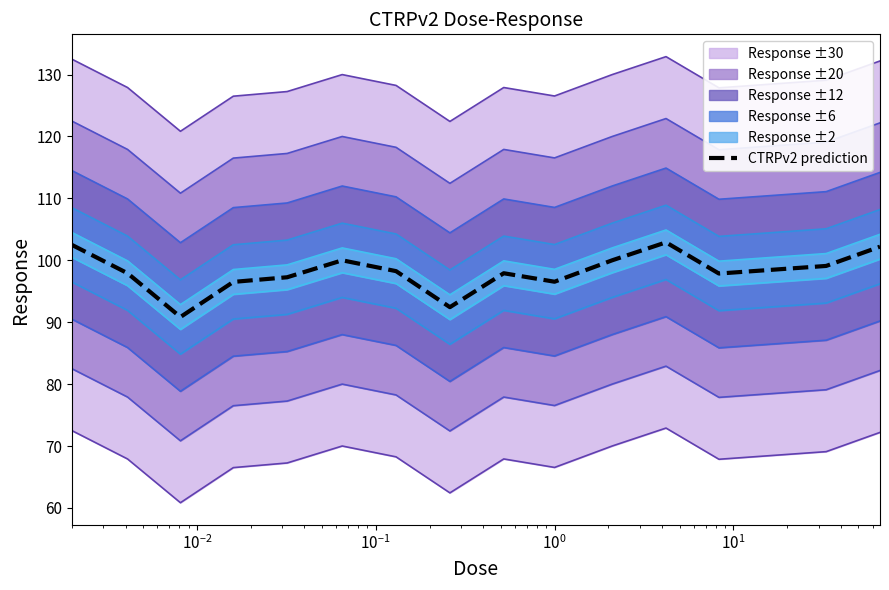

What is the minimum value for CTRPv2 prediction?

90.8